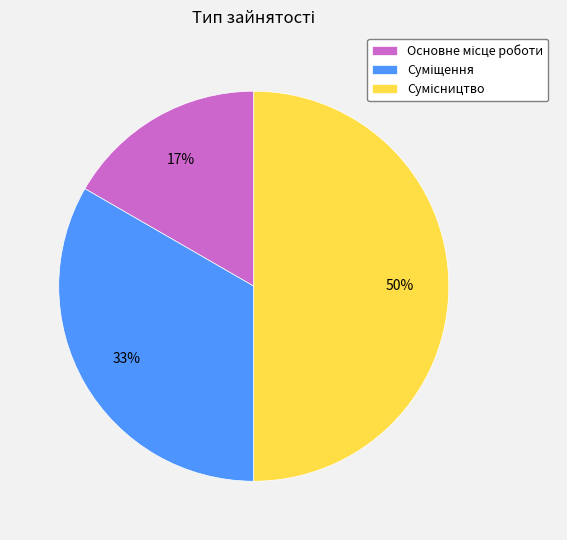

To the nearest percent, what is the average slice percentage?

33%